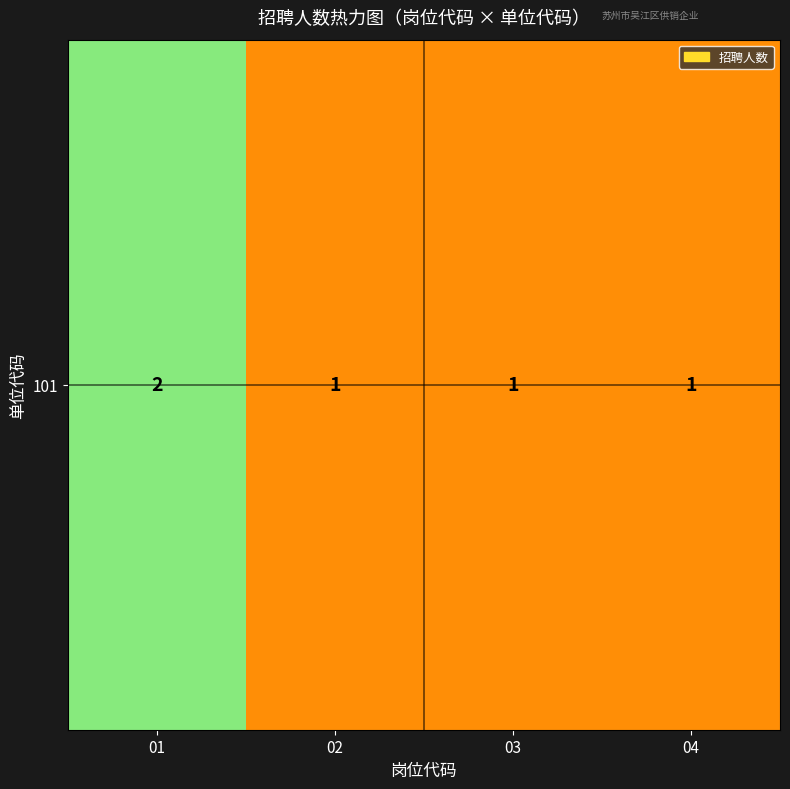

Which has a higher value, 04 or 03?

04